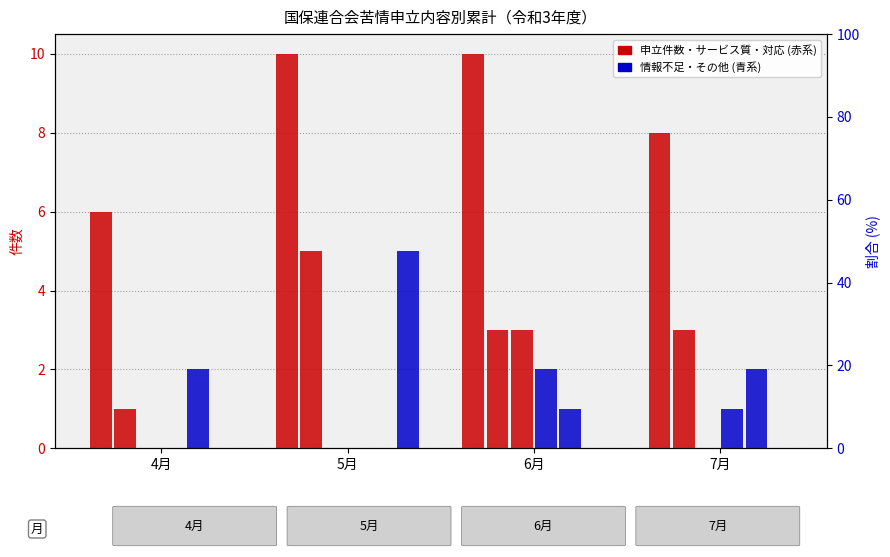

At how many categories does at least one series exceed 7?

3